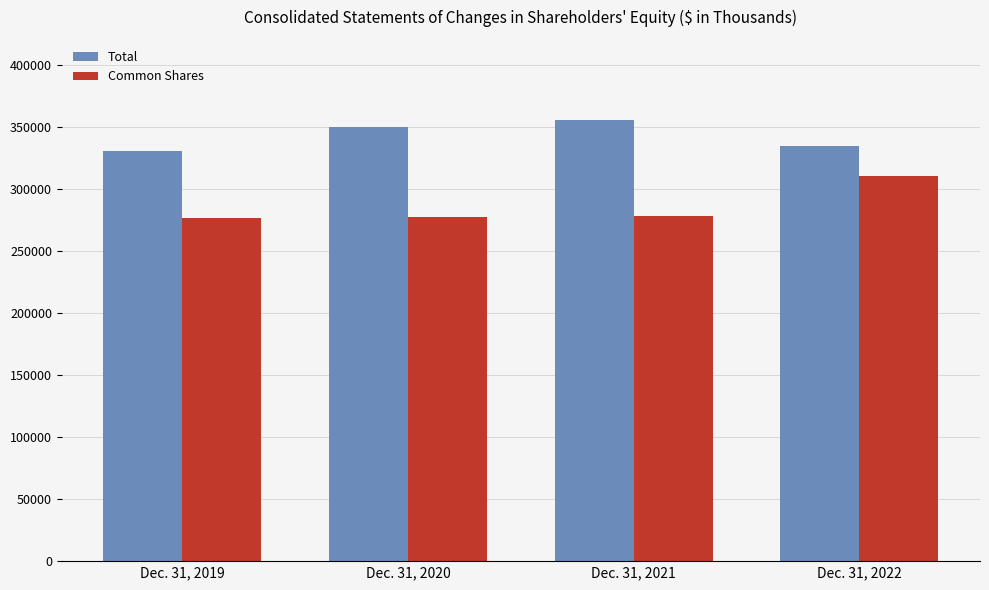

Which category has the highest value in the Common Shares series?

Dec. 31, 2022